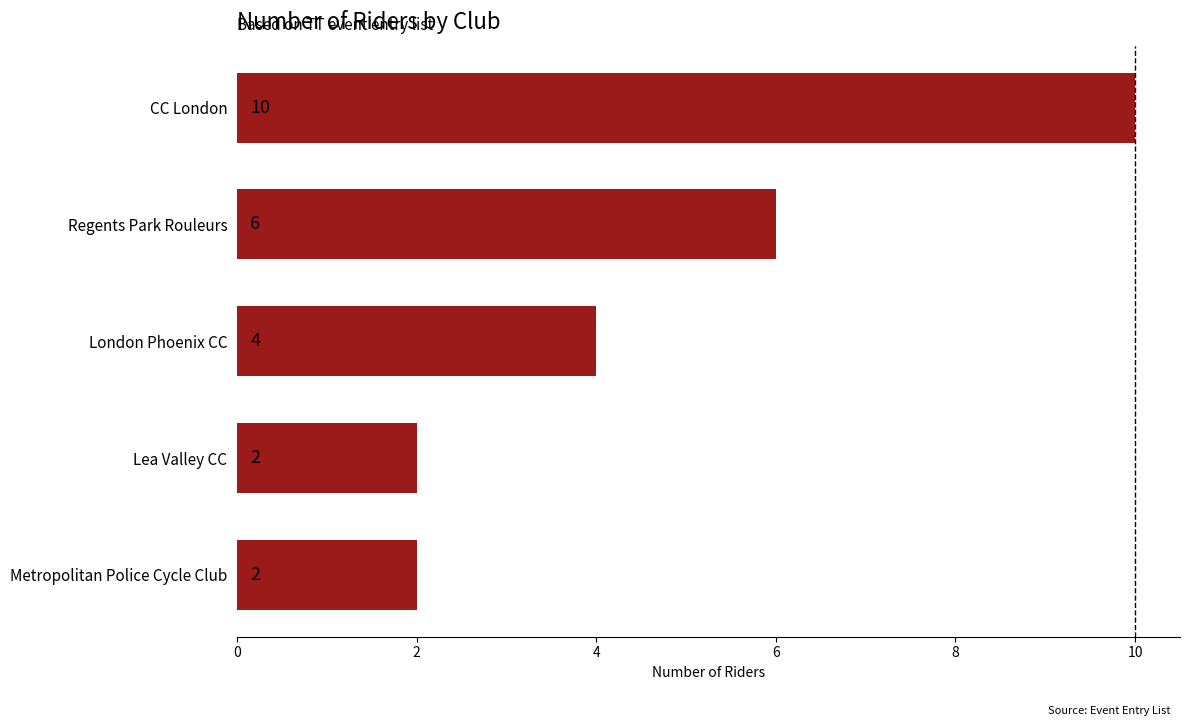

What is the difference between the values at CC London and Metropolitan Police Cycle Club?

8